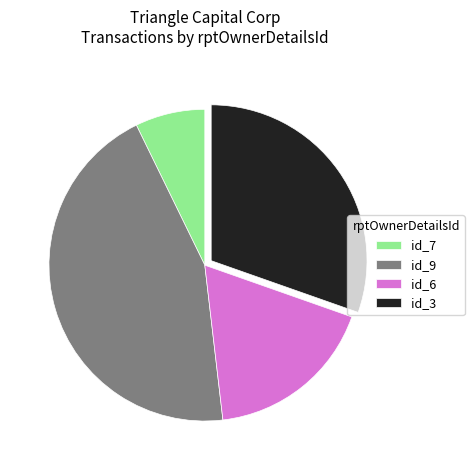

Is the sum of id_9 and id_3 greater than half?

Yes